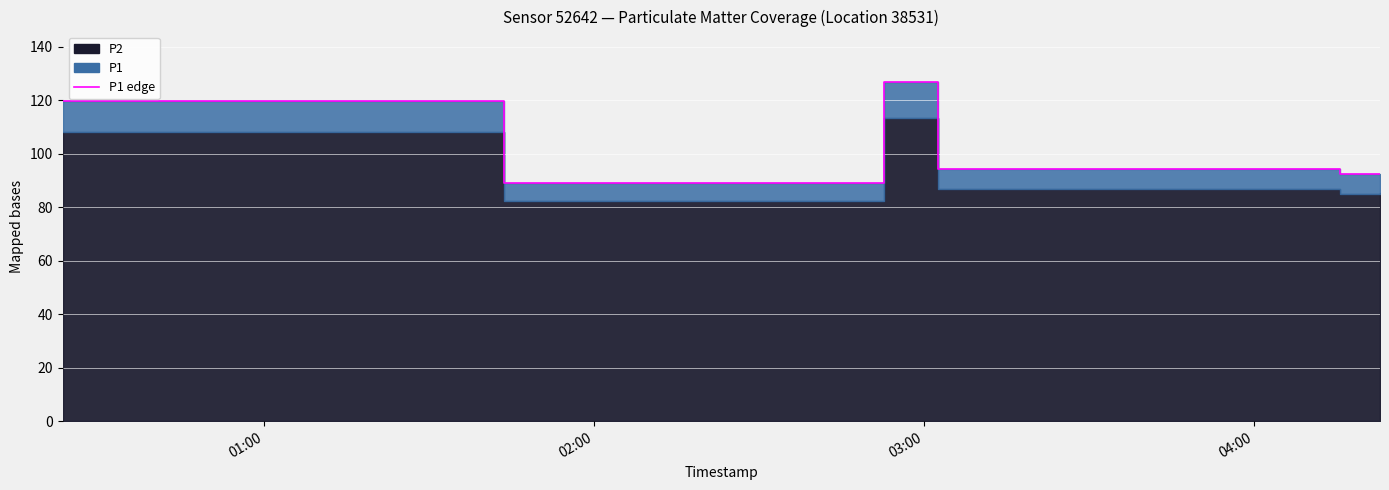

The value at 4 is 125.2. True or false?

False